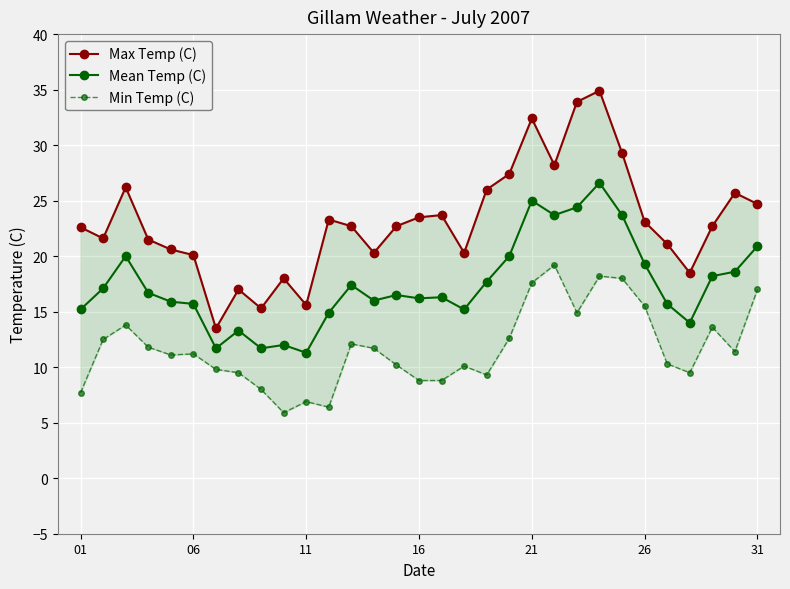

True or false: Mean Temp (C) has a value of 19.3 at 26.

True